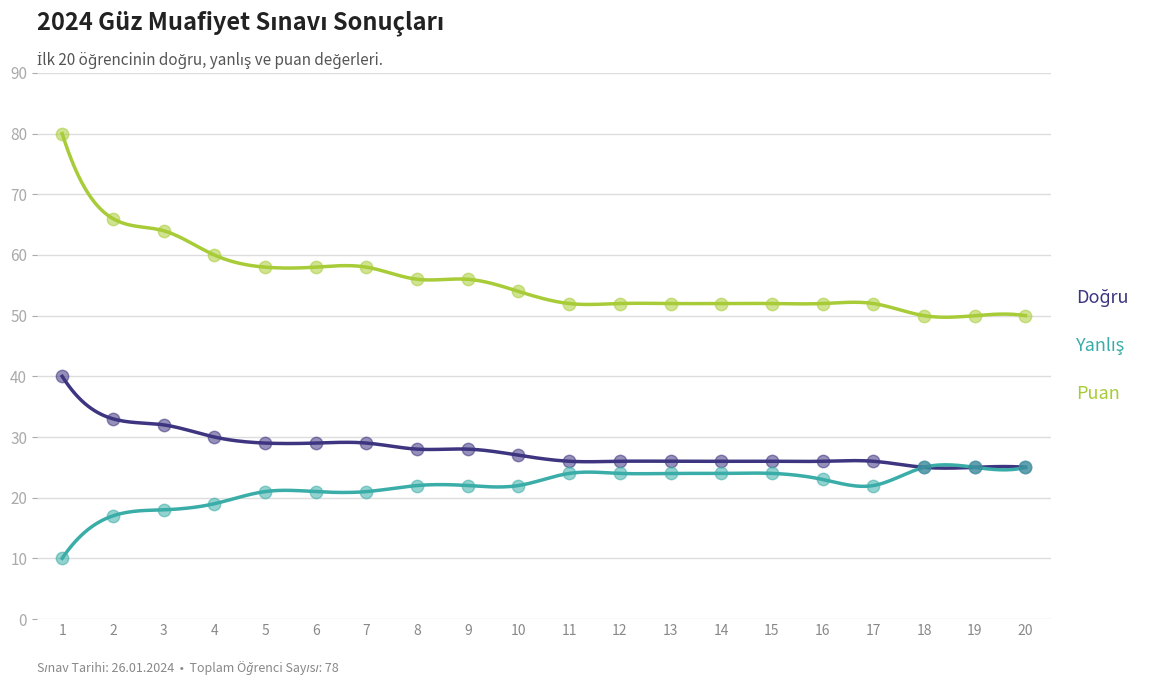

Is the value of Puan at 8 greater than the value of Yanlış at 11?

Yes